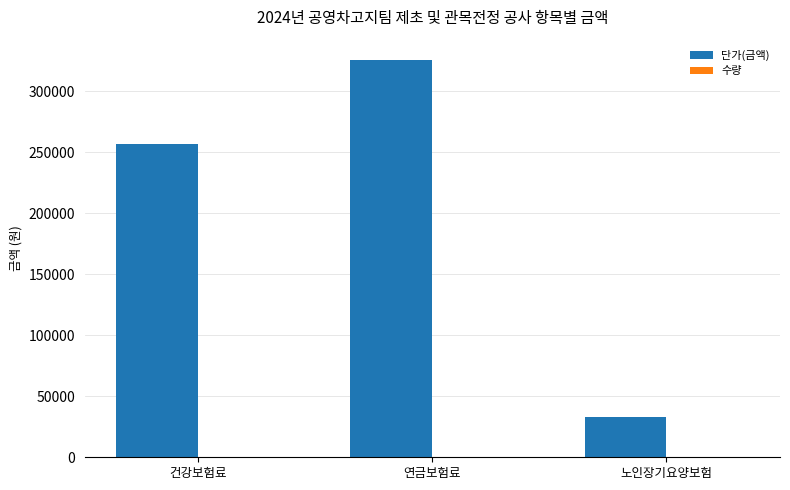

Is it true that 단가(금액) equals 33240 at 노인장기요양보험?

True